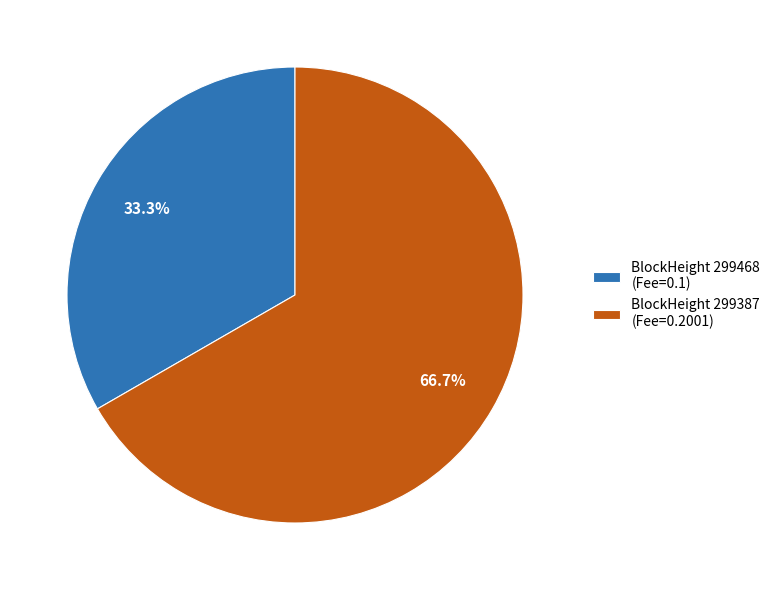

Rank the categories by value from highest to lowest.

BlockHeight 299387 (Fee=0.2001), BlockHeight 299468 (Fee=0.1)